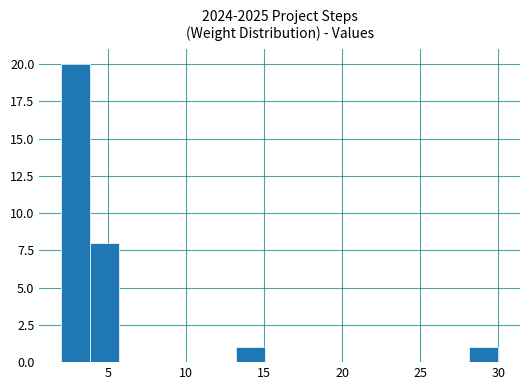

Around what value on the x-axis is the tallest bar? Give the approximate position of its centre, as read against the axis.

3.0